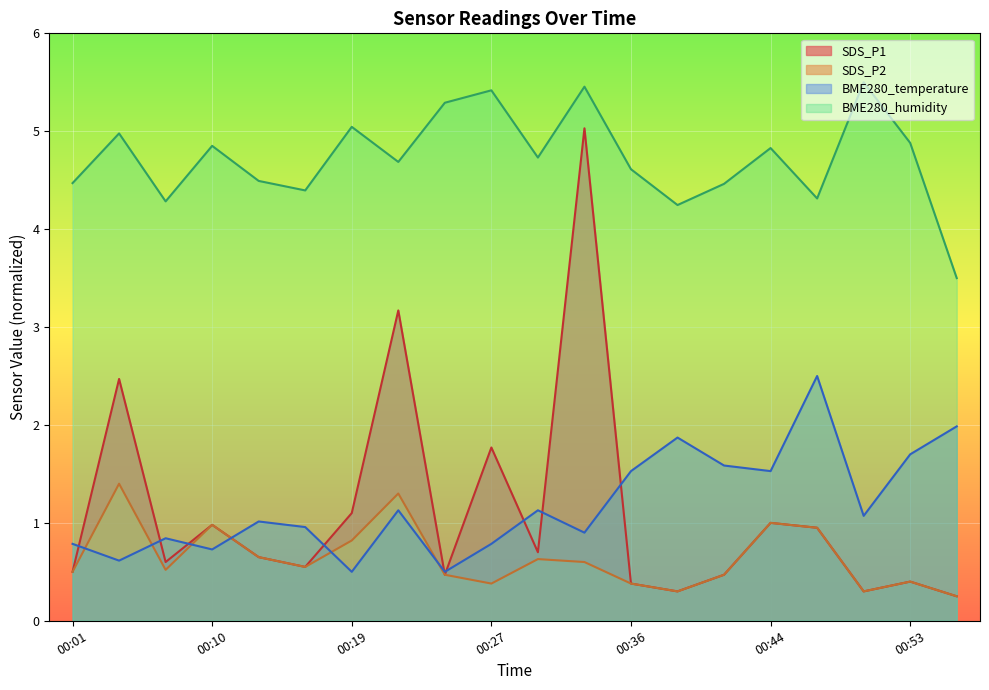

True or false: BME280_humidity and BME280_temperature intersect in this chart.

False